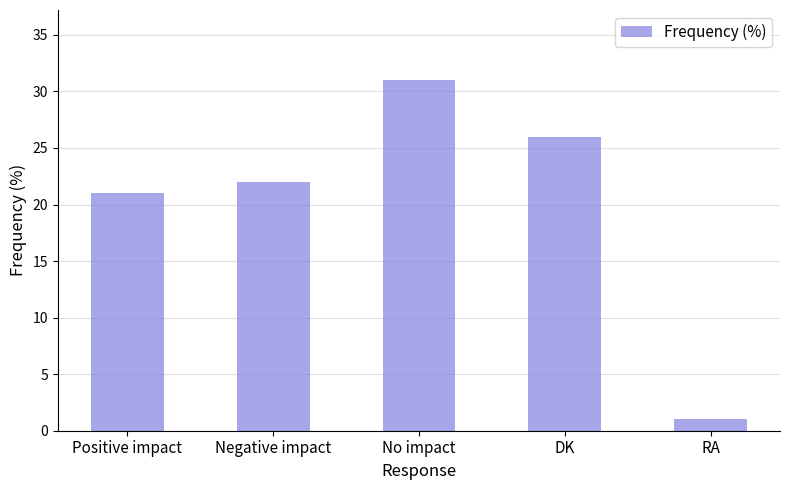

What is the label of the 1st bar from the right?

RA